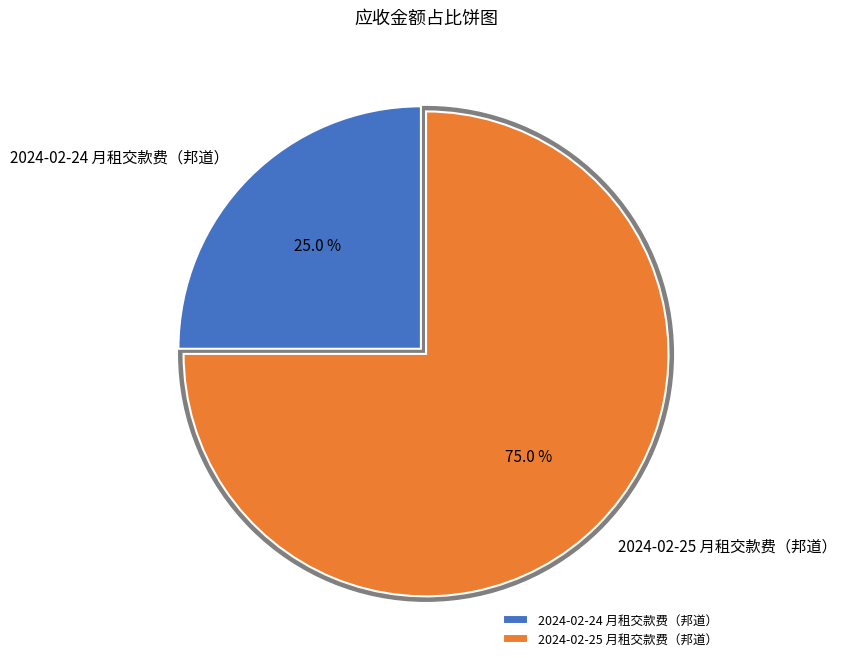

Which slice represents more than half of the pie?

2024-02-25 月租交款费（邦道）